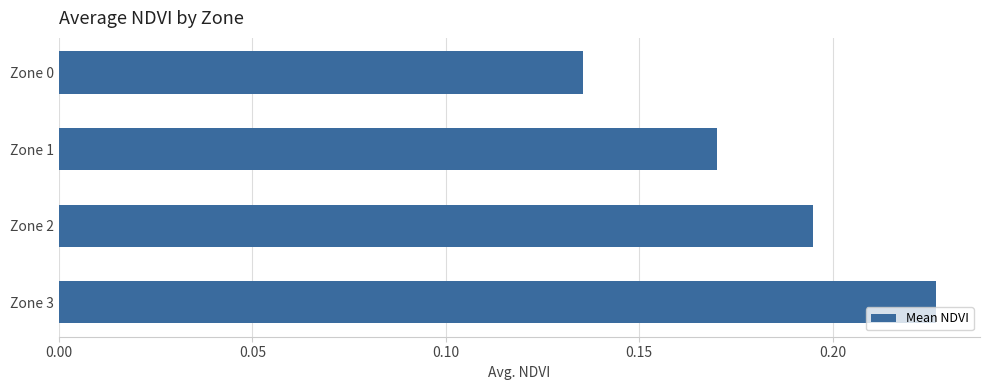

Is it true that the value at Zone 3 is 0.1?

False